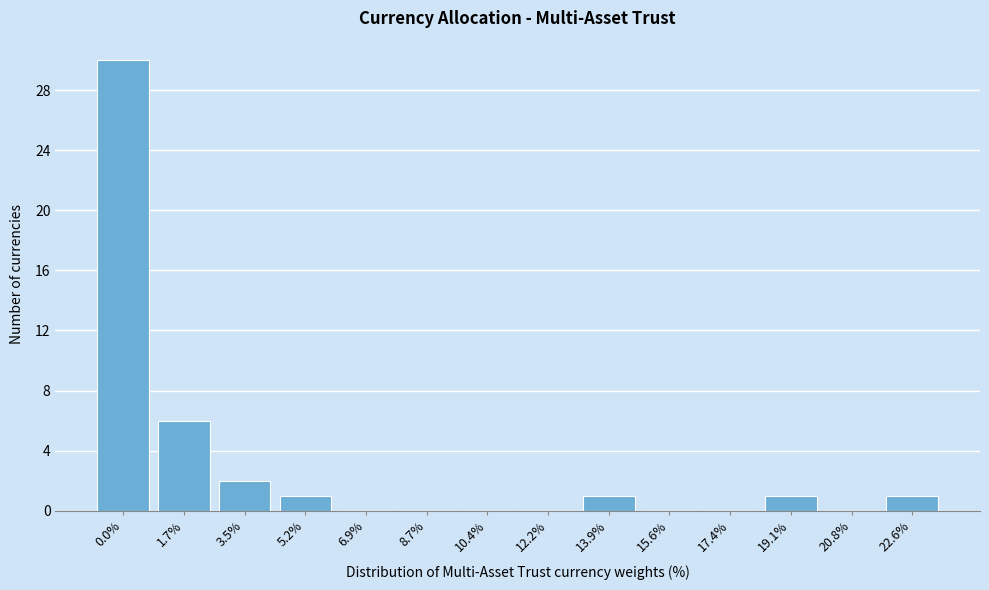

Reading left to right, what are all the values shown in this chart?

0.0%=30	1.7%=6	3.5%=2	5.2%=1	6.9%=0	8.7%=0	10.4%=0	12.2%=0	13.9%=1	15.6%=0	17.4%=0	19.1%=1	20.8%=0	22.6%=1